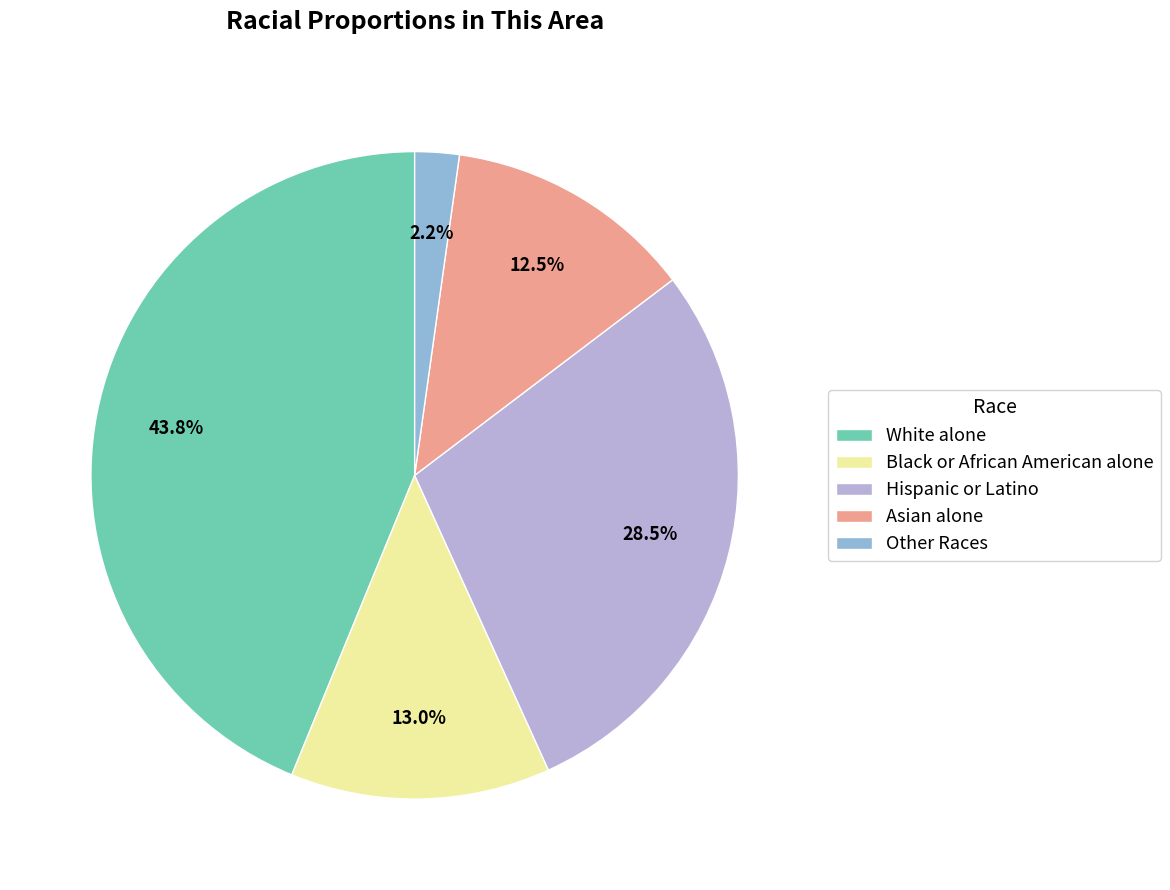

Approximately how many times larger is the value at Hispanic or Latino compared to Asian alone?

2.3